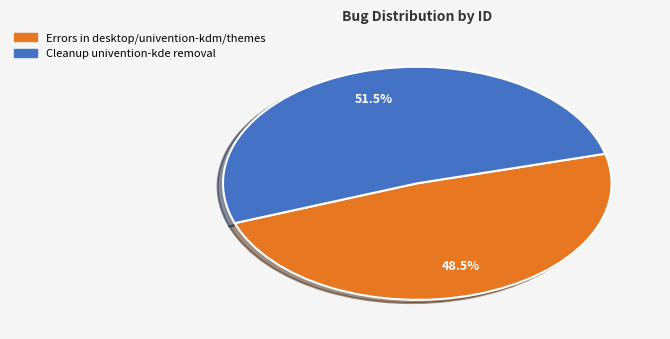

Which has a higher value, Errors in desktop/univention-kdm/themes or Cleanup univention-kde removal?

Cleanup univention-kde removal